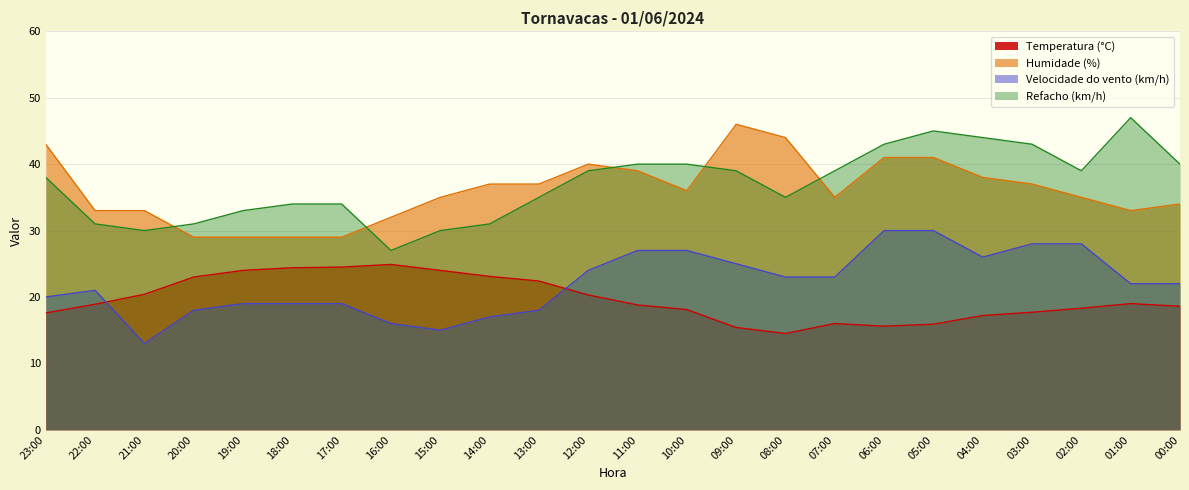

The value of Temperatura (°C) at 01:00 is 19.0. True or false?

True